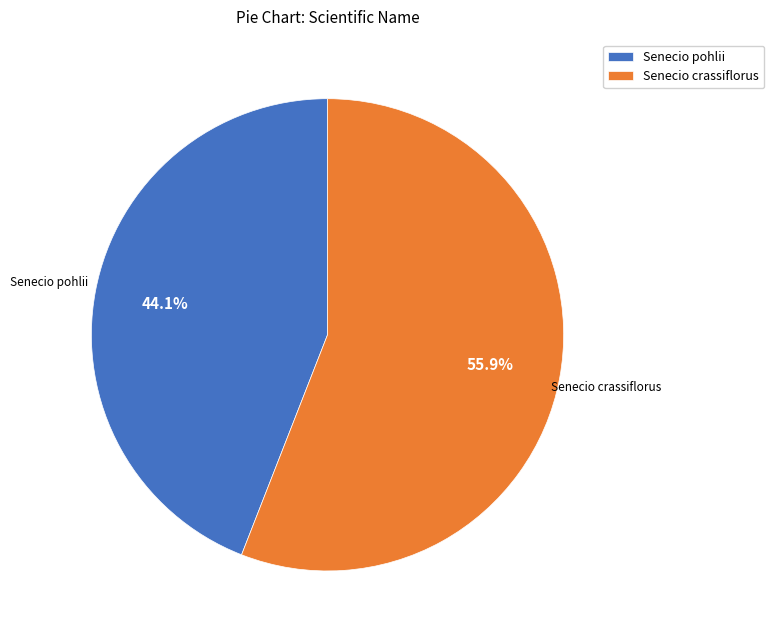

Count the number of slices in the pie.

2